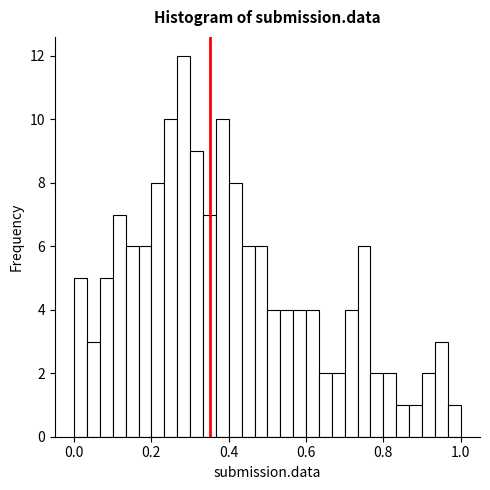

Around what value on the x-axis is the tallest bar? Give the approximate position of its centre, as read against the axis.

0.28